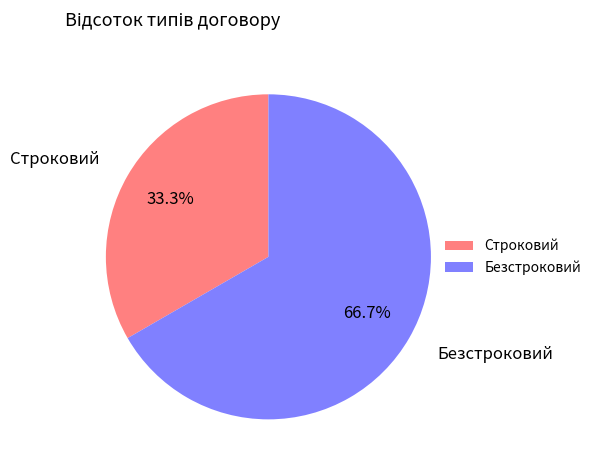

Rank the categories by value from lowest to highest.

Строковий, Безстроковий